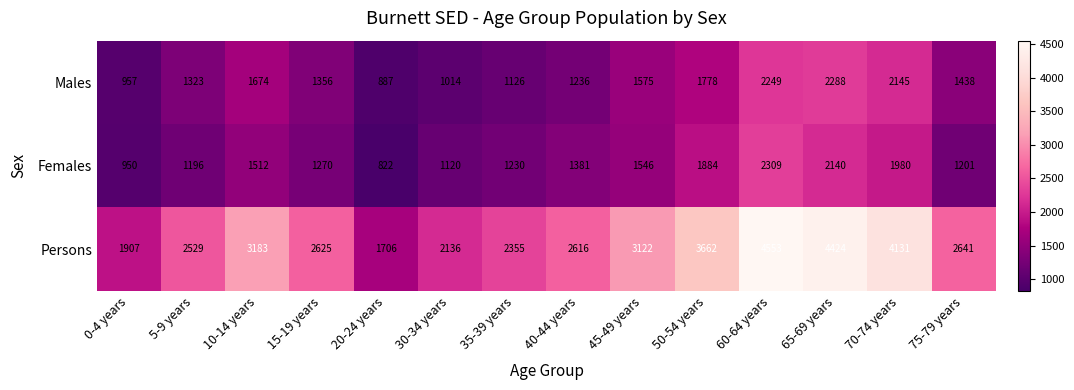

At which label does Persons reach its minimum?

20-24 years